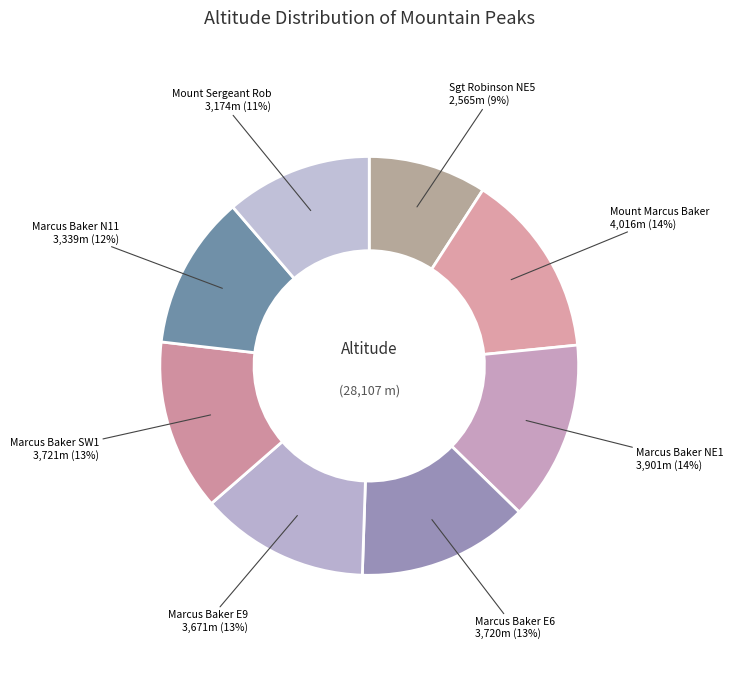

Is there a majority slice in this chart?

No